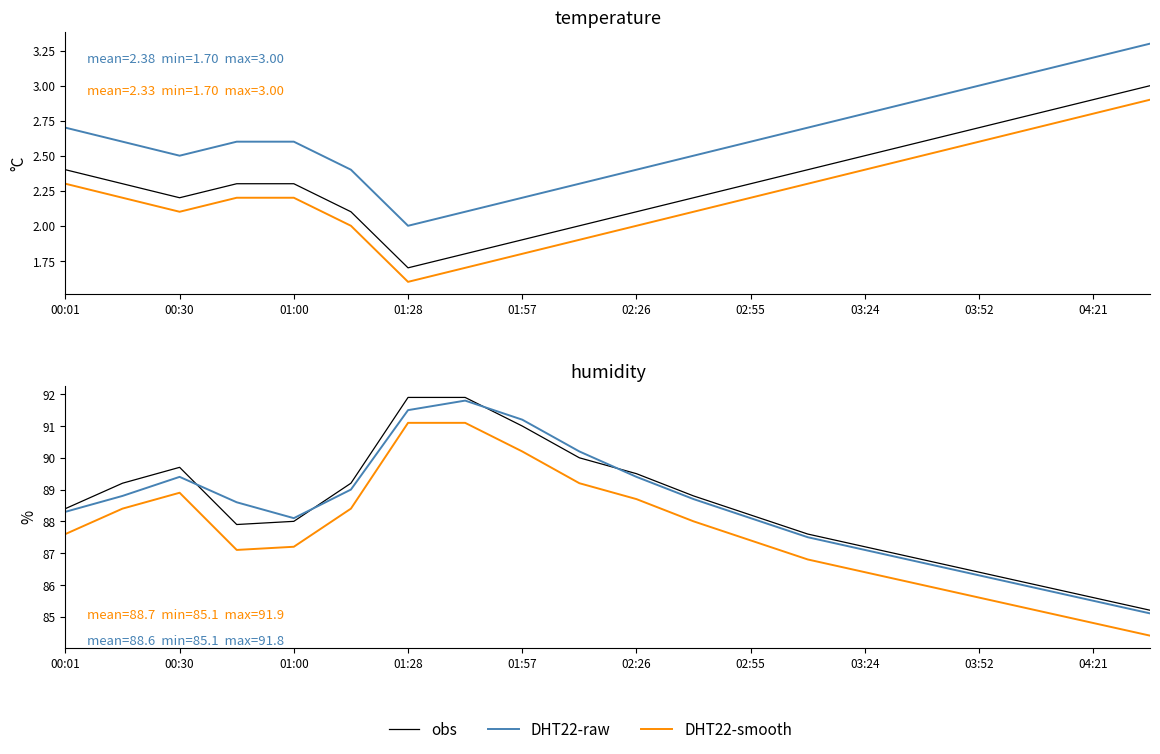

Is the value of DHT22-smooth at 13 greater than the value of DHT22-raw at 19?

Yes